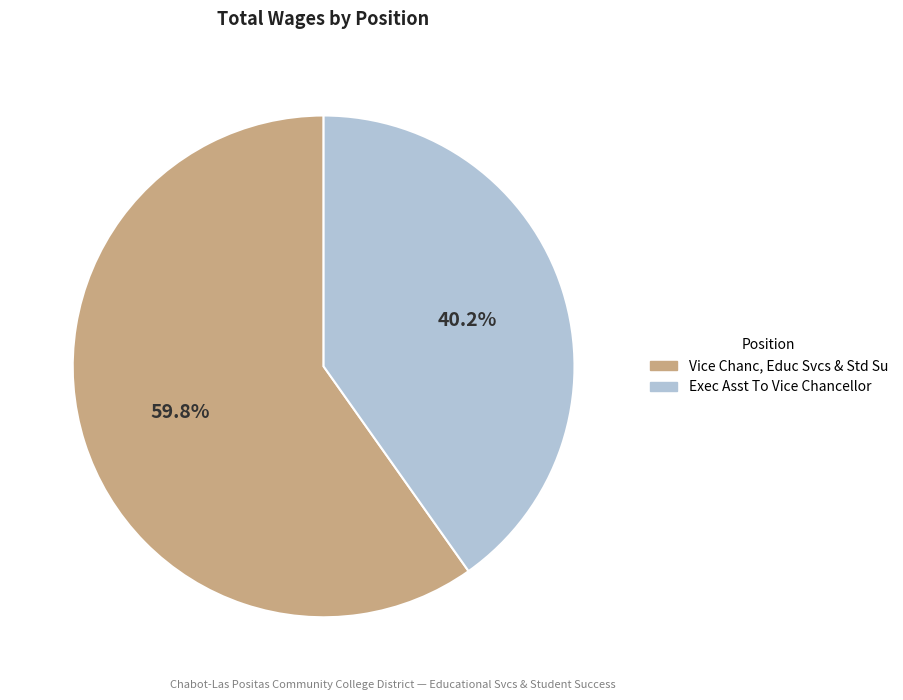

Which category has the biggest portion of the pie?

Vice Chanc, Educ Svcs & Std Su